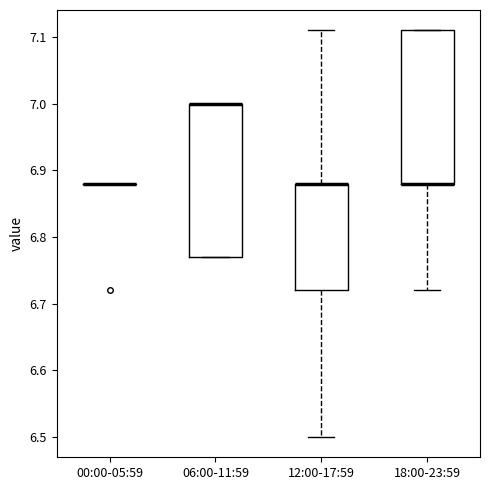

Reading left to right, transcribe this box plot: for each box, give where its median line is, the range the box spans, and where its two whiskers end, as read against the y-axis. The values are not printed on the chart, so give them approximately, as read against the axis.

00:00-05:59: box collapsed to a line at 6.88, whiskers 6.88 to 6.88
06:00-11:59: median 7.00 (drawn on the box's upper edge), box 6.77 to 7.00, whiskers 6.77 to 7.00
12:00-17:59: median 6.88 (drawn on the box's upper edge), box 6.72 to 6.88, whiskers 6.50 to 7.11
18:00-23:59: median 6.88 (drawn on the box's lower edge), box 6.88 to 7.11, whiskers 6.72 to 7.11